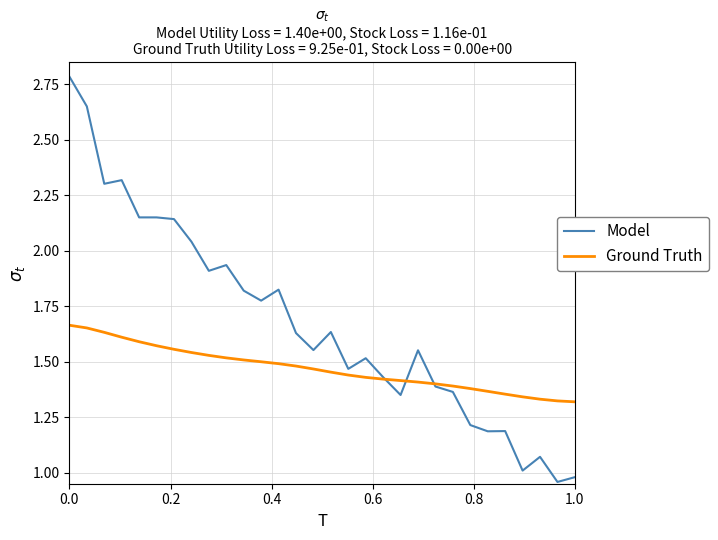

How many times do Model and Ground Truth cross each other?

3